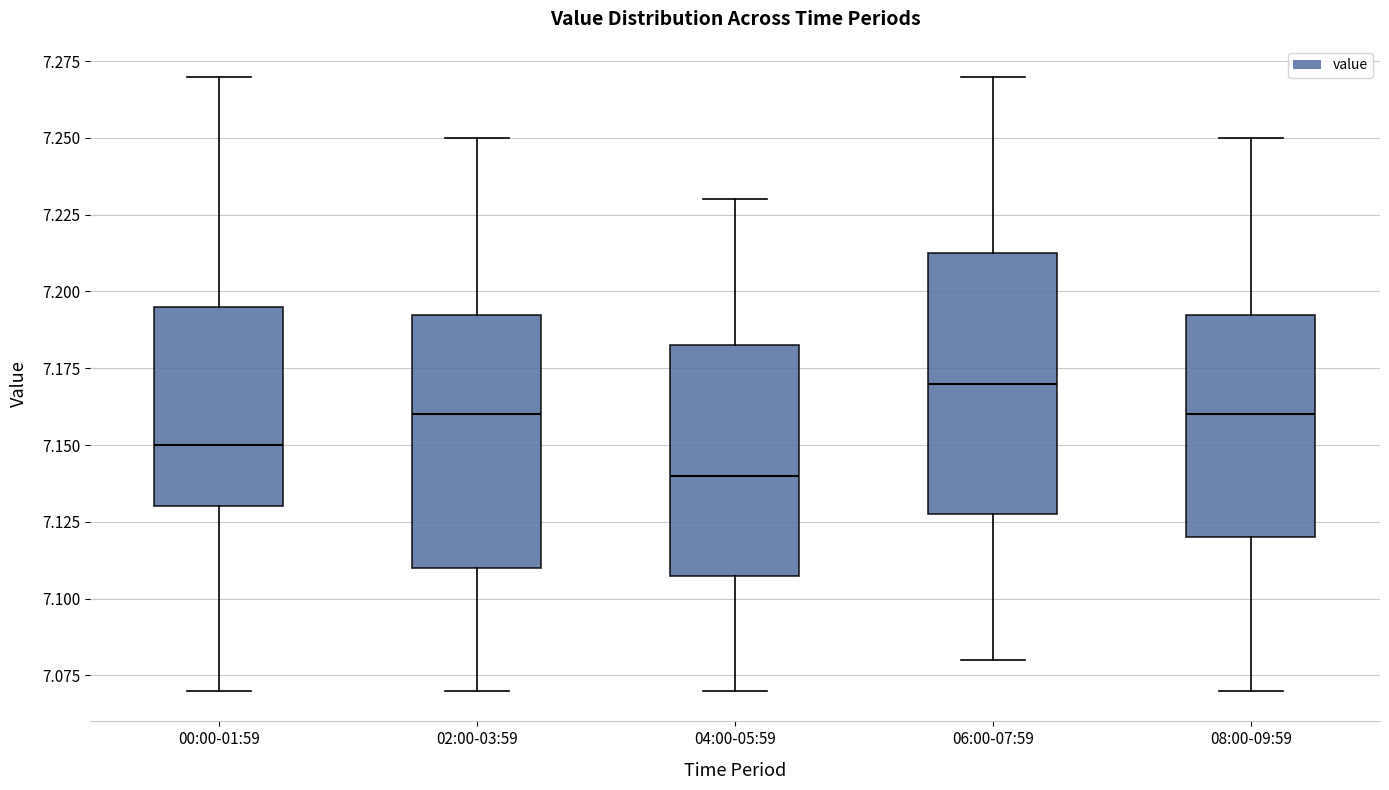

Reading left to right, transcribe this box plot: for each box, give where its median line is, the range the box spans, and where its two whiskers end, as read against the y-axis. The values are not printed on the chart, so give them approximately, as read against the axis.

00:00-01:59: median 7.150, box 7.130 to 7.195, whiskers 7.070 to 7.270
02:00-03:59: median 7.160, box 7.110 to 7.195, whiskers 7.070 to 7.250
04:00-05:59: median 7.140, box 7.110 to 7.185, whiskers 7.070 to 7.230
06:00-07:59: median 7.170, box 7.130 to 7.215, whiskers 7.080 to 7.270
08:00-09:59: median 7.160, box 7.120 to 7.195, whiskers 7.070 to 7.250